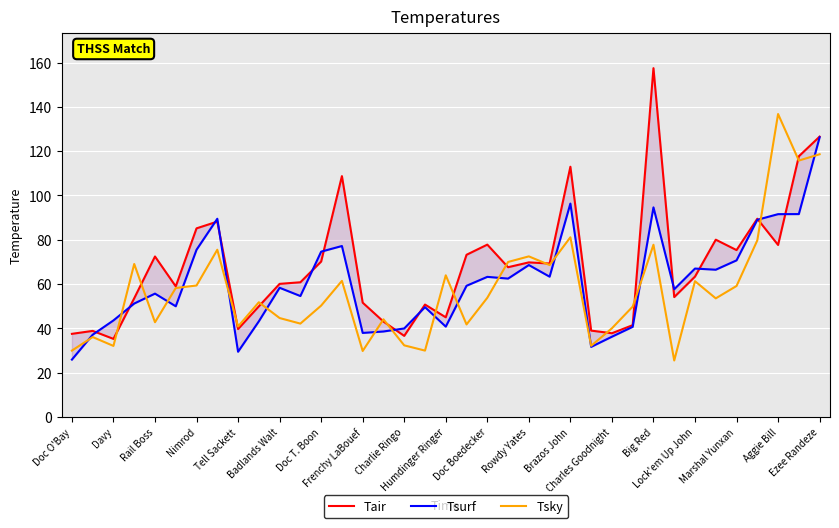

How many values in the Tsky series are below 53?

18